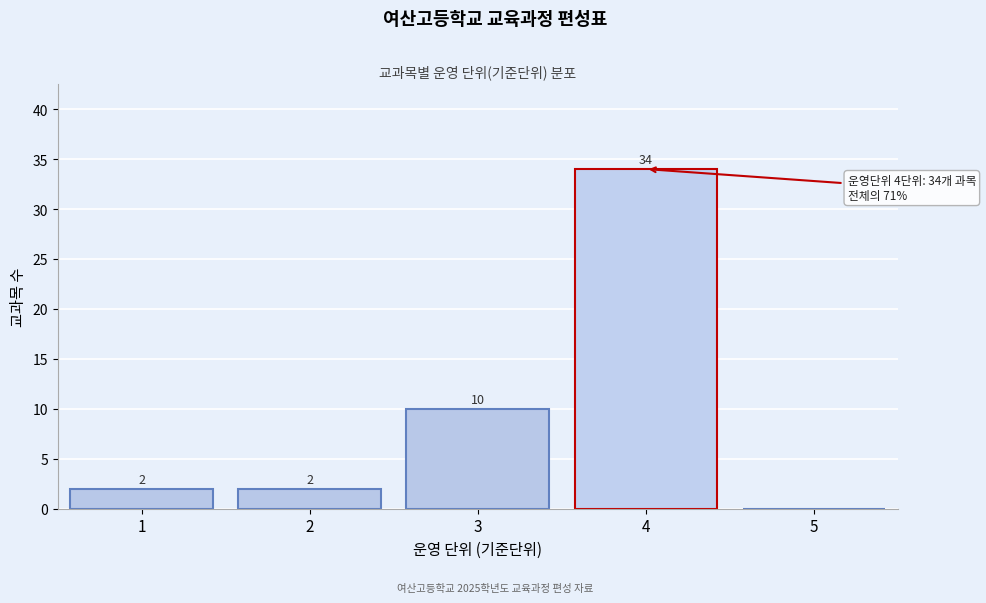

Over which range of the x-axis is the bar tallest?

3.5 to 4.5